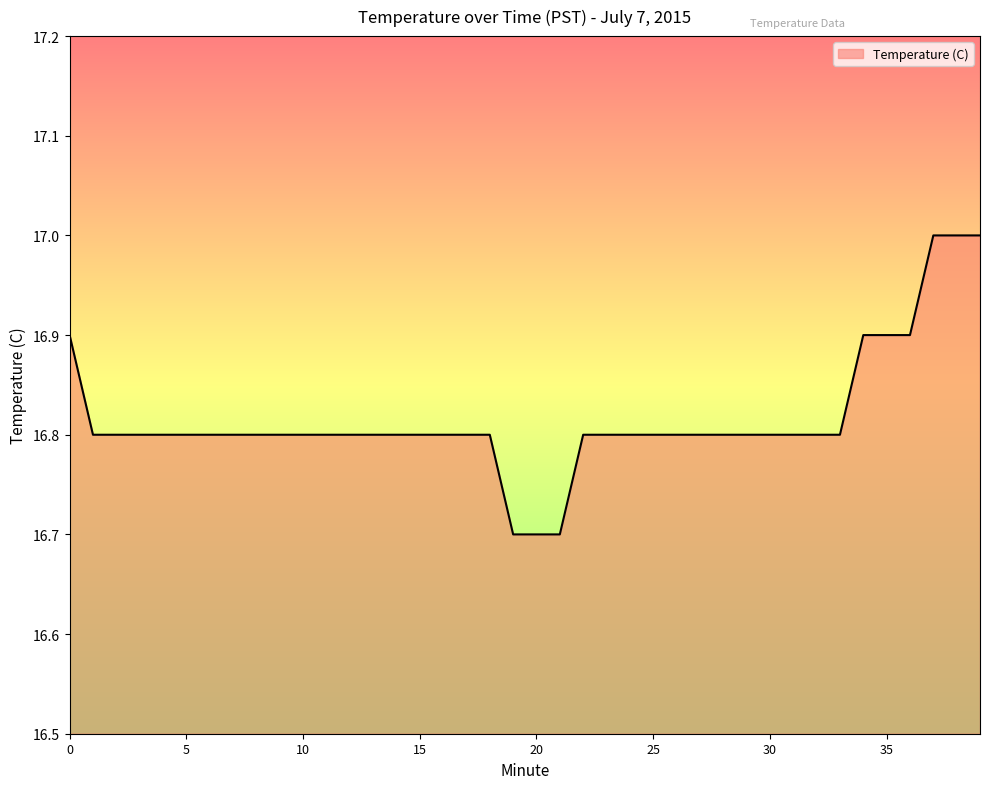

What is the greatest value displayed?

17.0